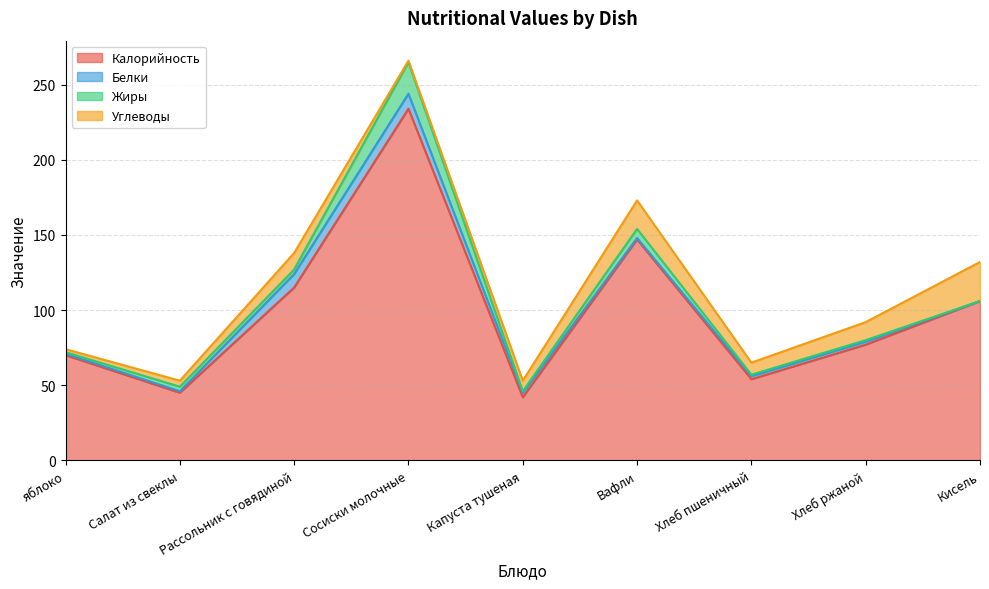

How many lines are shown in the chart?

4